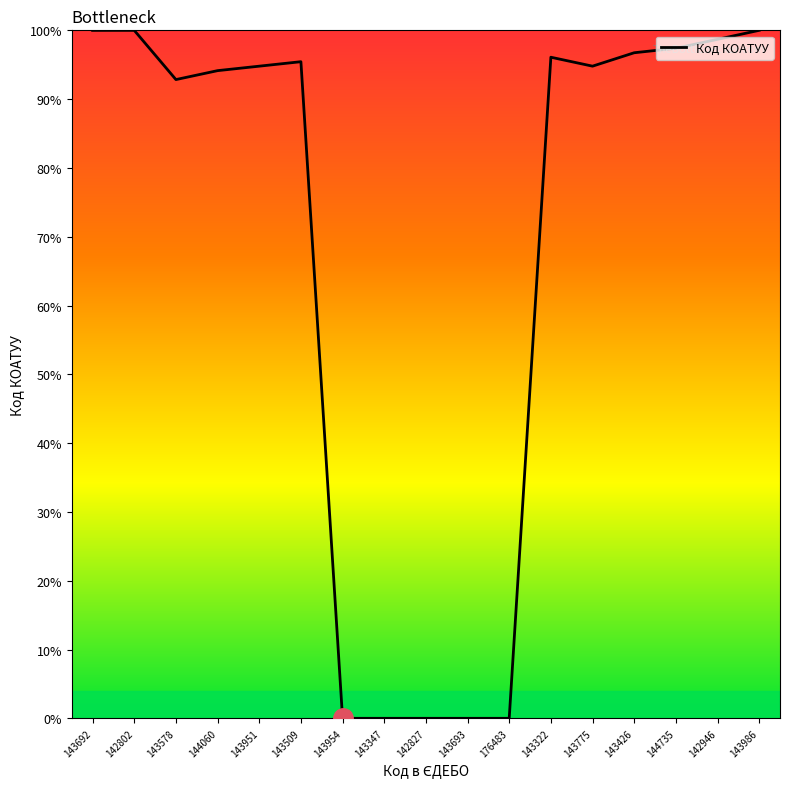

What is the greatest value displayed?

100.0